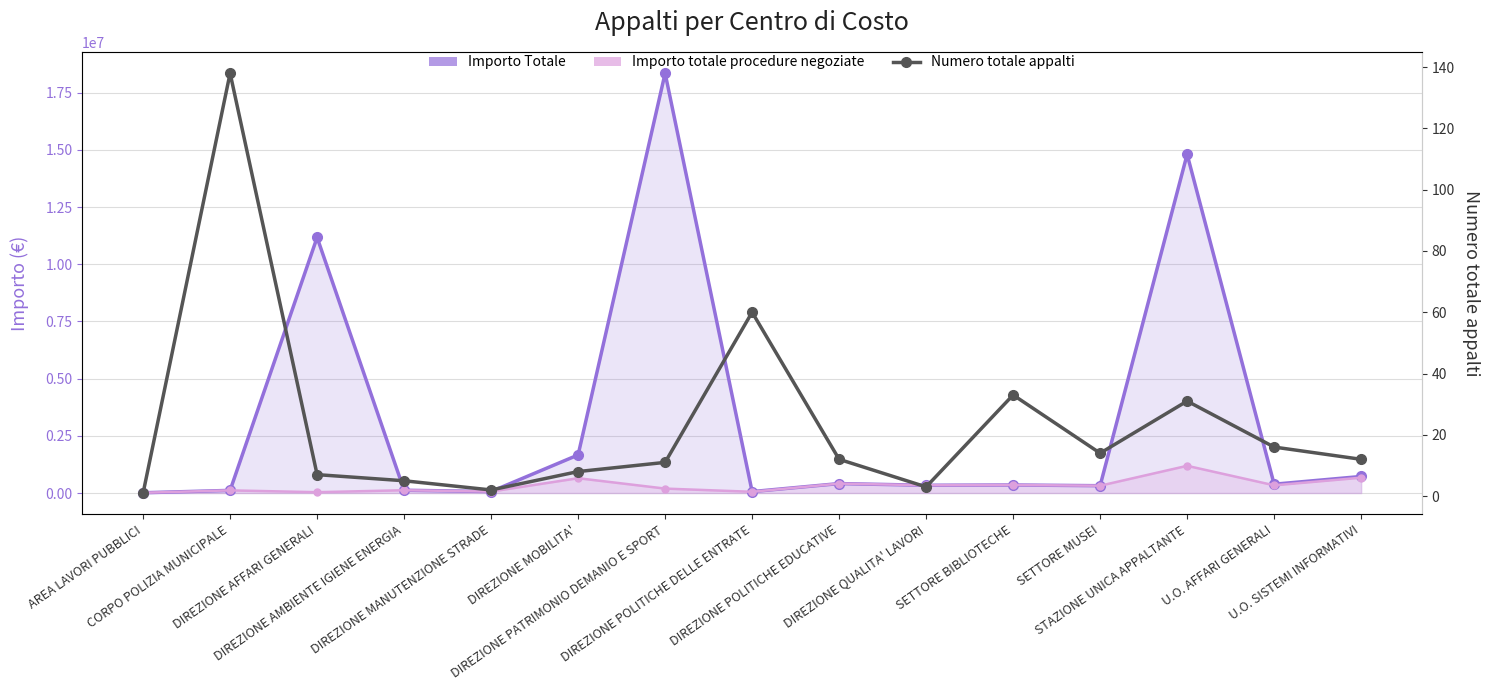

How many lines are shown in the chart?

3